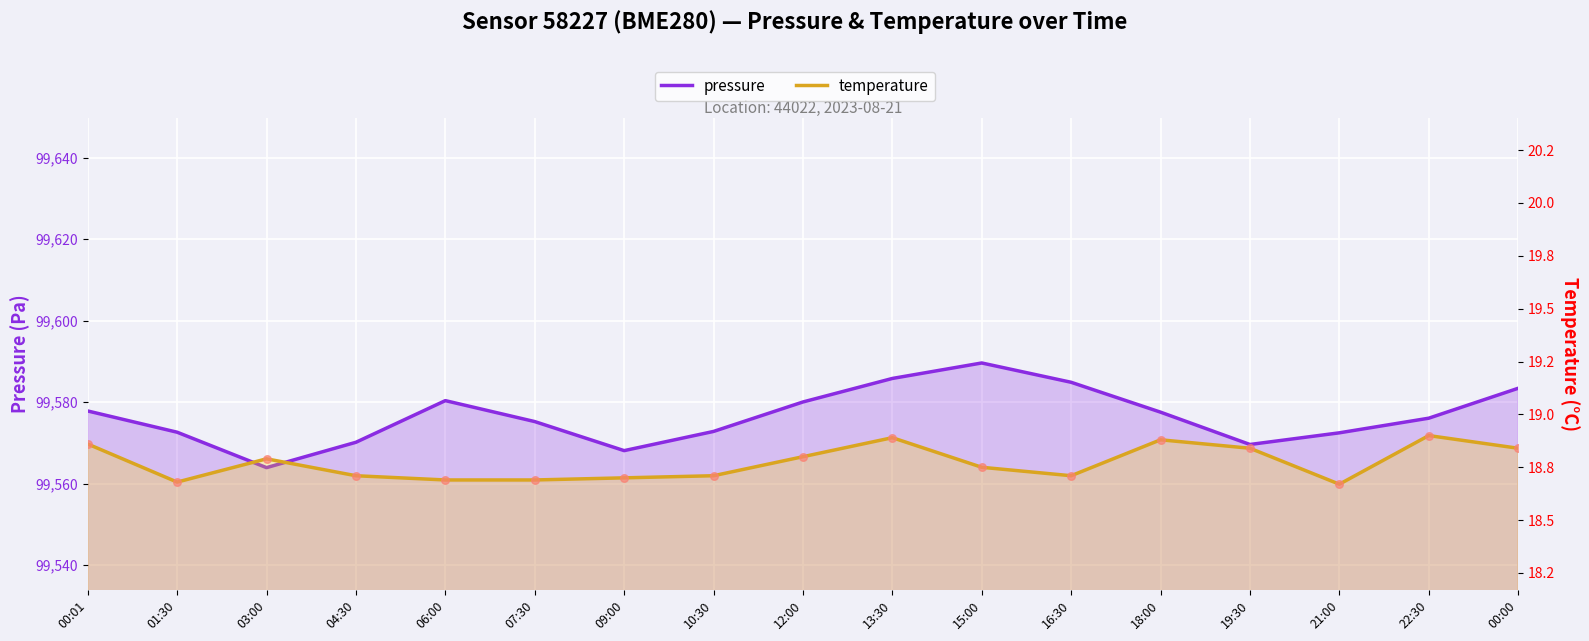

Which series has the widest spread of Y values?

pressure